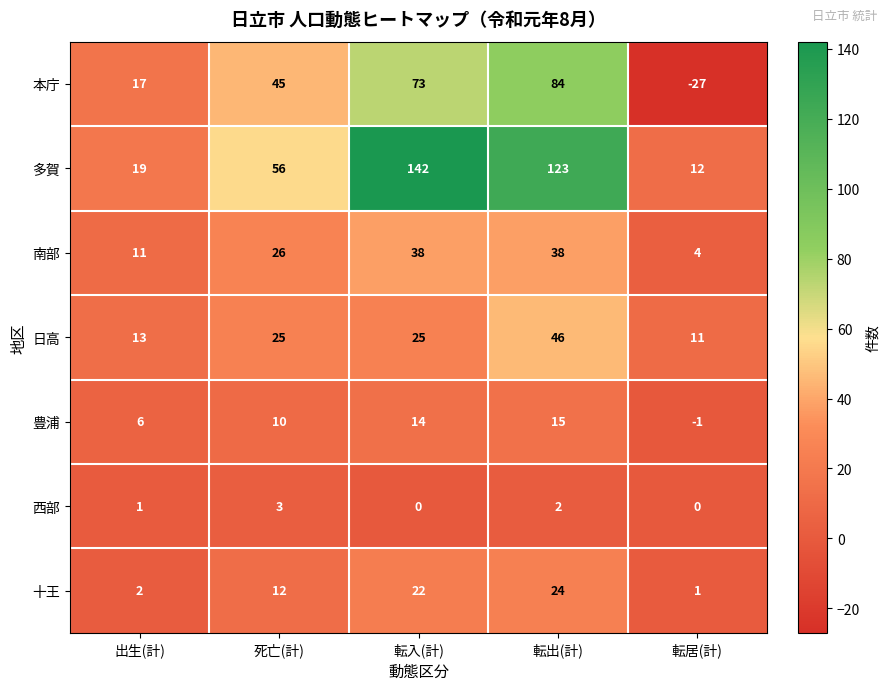

Which series has the widest spread of values?

多賀